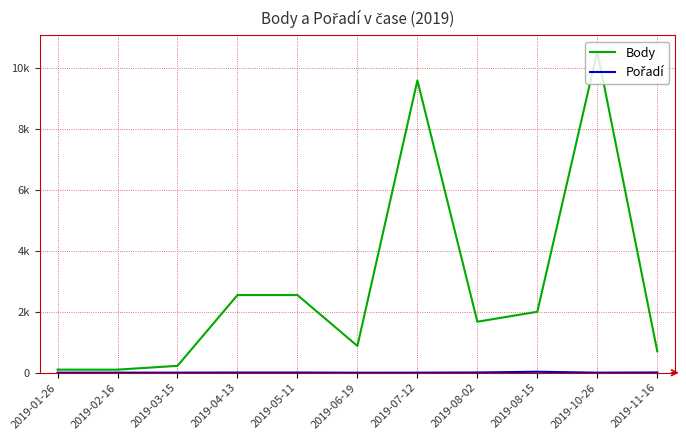

What is the label of the 9th point from the right?

2019-03-15